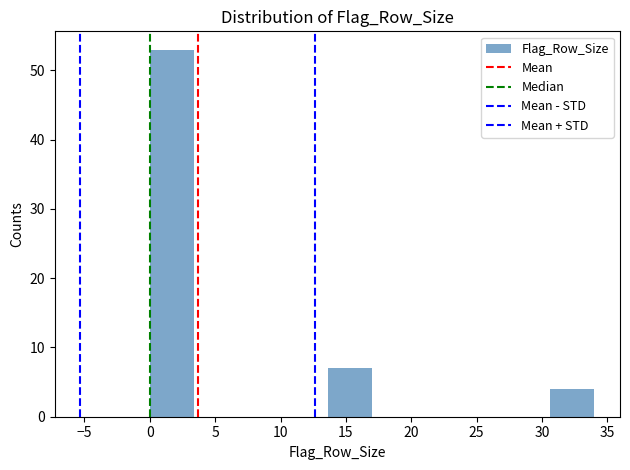

Reading left to right, transcribe this chart: for each bar, give the range it covers on the x-axis and its height. Neither the bar edges nor the heights are printed on the chart, so give them approximately, as read against the axes.

0.0 to 3.4: 53
3.4 to 6.8: 0
6.8 to 10.2: 0
10.2 to 13.6: 0
13.6 to 17.0: 7
17.0 to 20.4: 0
20.4 to 23.8: 0
23.8 to 27.2: 0
27.2 to 30.6: 0
30.6 to 34.0: 4